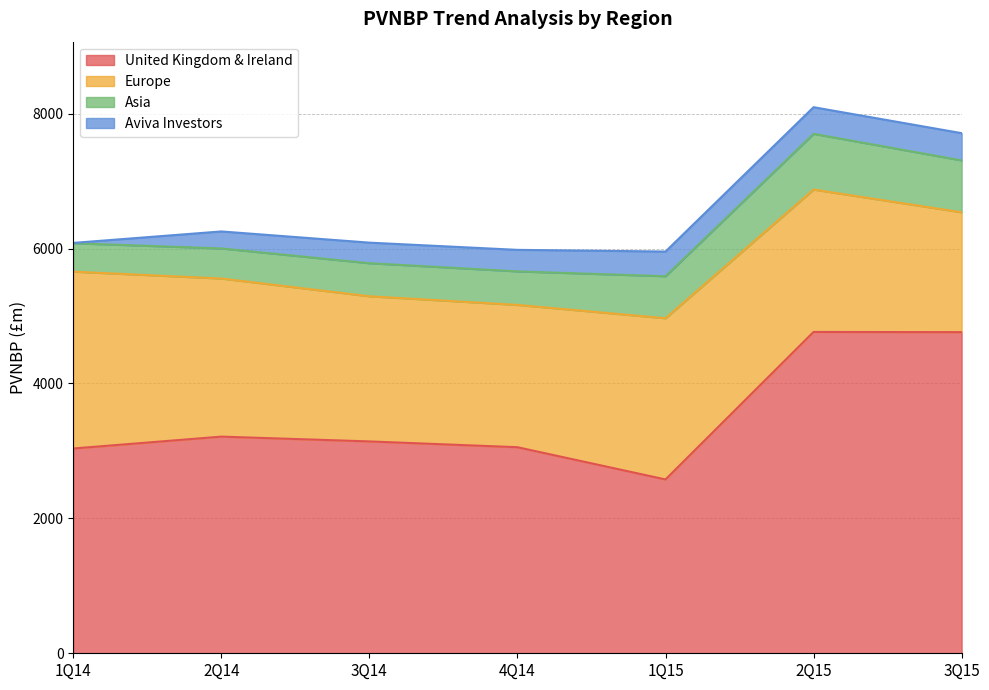

True or false: Aviva Investors has more than 1 points higher than both neighbors.

False